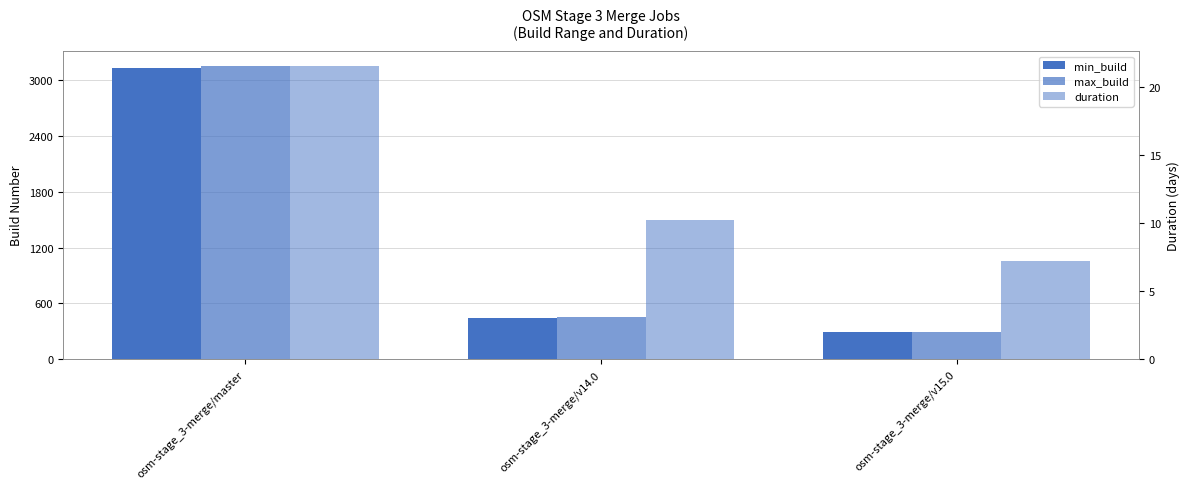

Which series has the largest total across all categories?

max_build